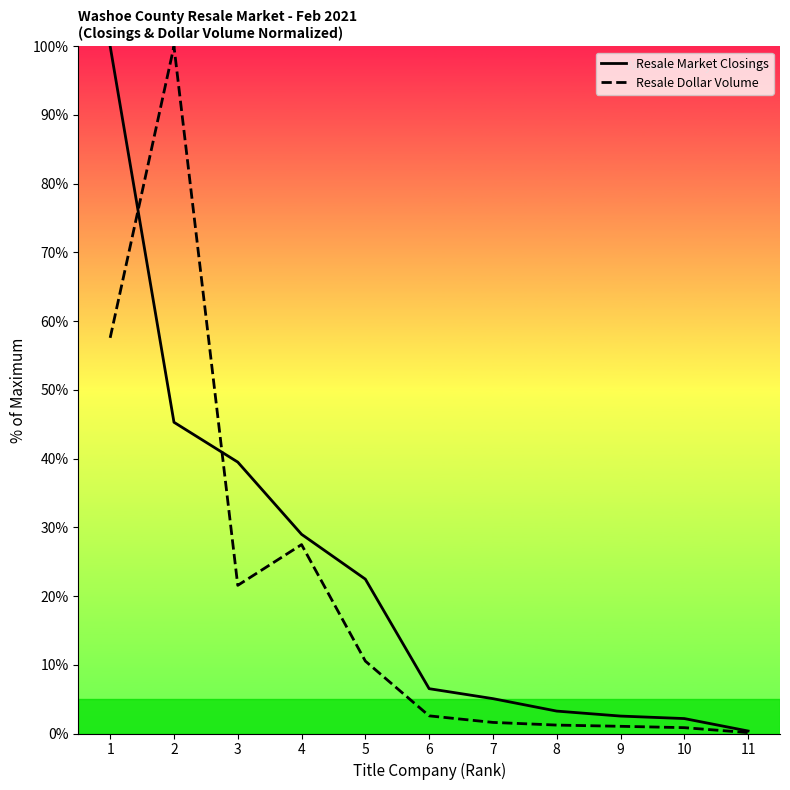

True or false: Resale Dollar Volume has a value of 2.6 at 6.

True